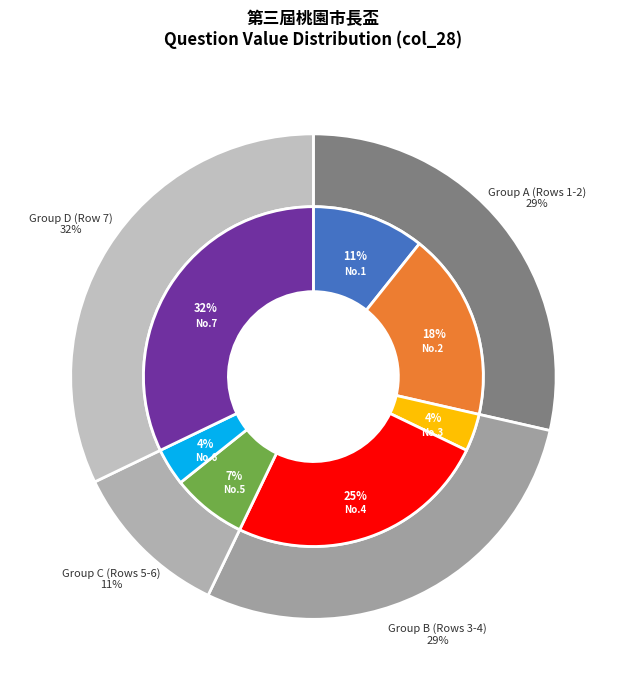

Rank the categories by value from lowest to highest.

Row 3, Row 6, Row 5, Row 1, Row 2, Row 4, Row 7